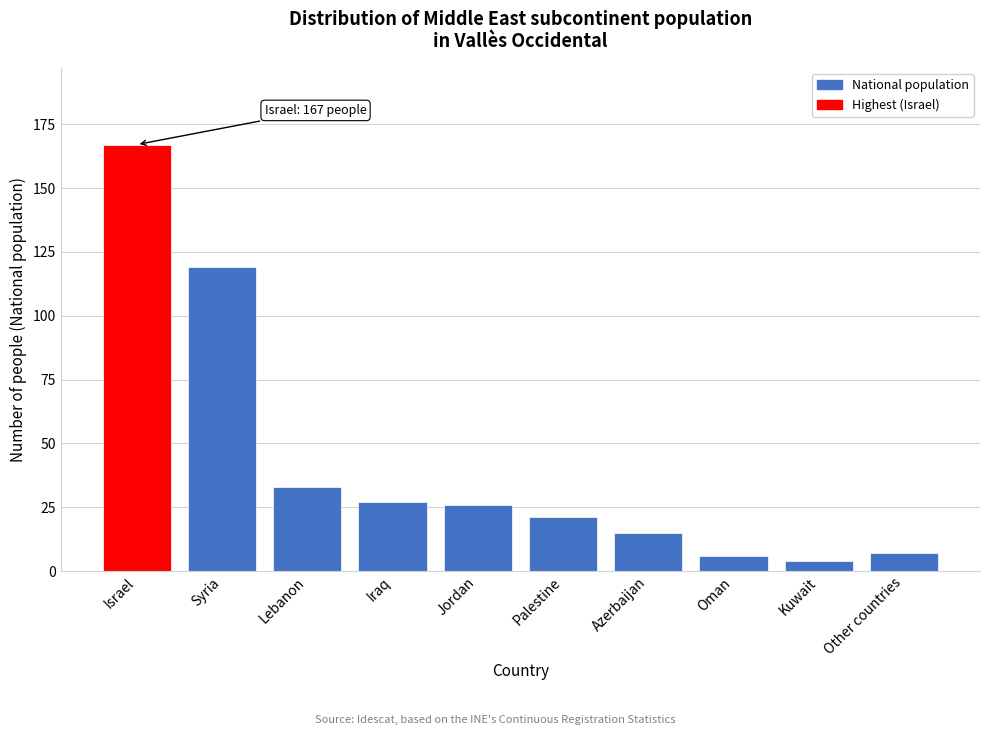

Reading left to right, extract all data points from this chart.

Israel=167	Syria=119	Lebanon=33	Iraq=27	Jordan=26	Palestine=21	Azerbaijan=15	Oman=6	Kuwait=4	Other countries=7